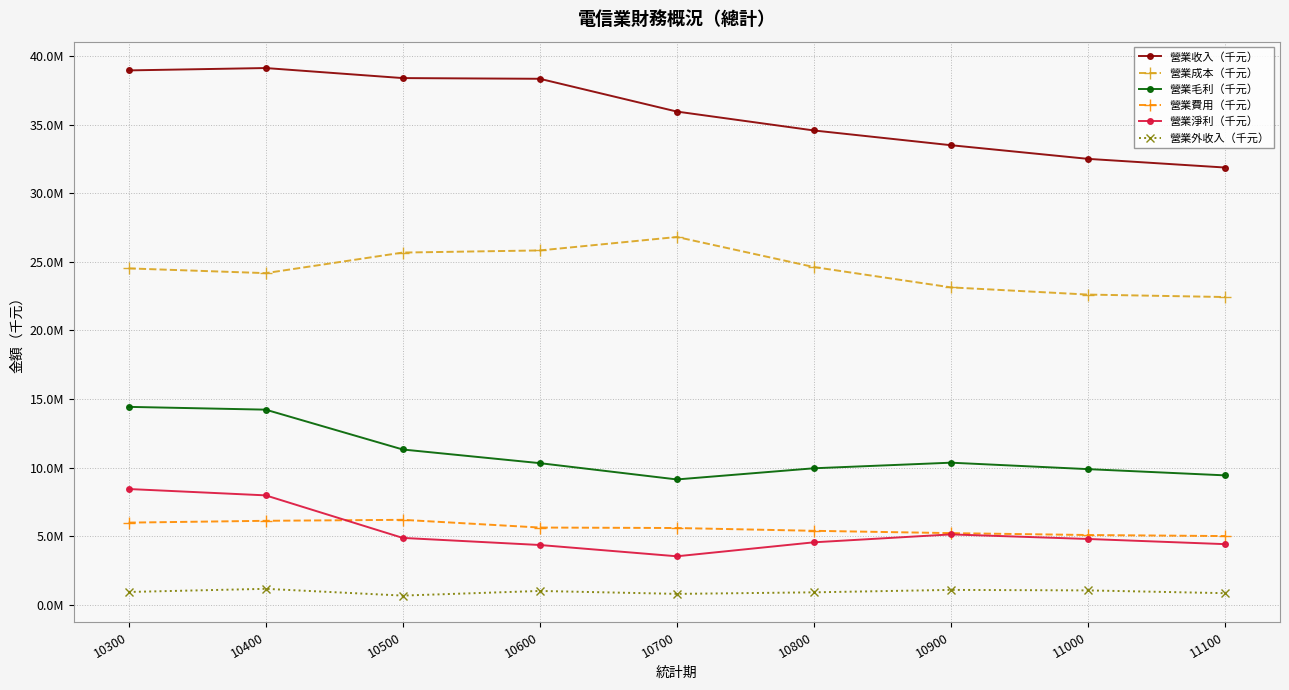

True or false: 營業收入（千元） and 營業費用（千元） cross at least once.

False